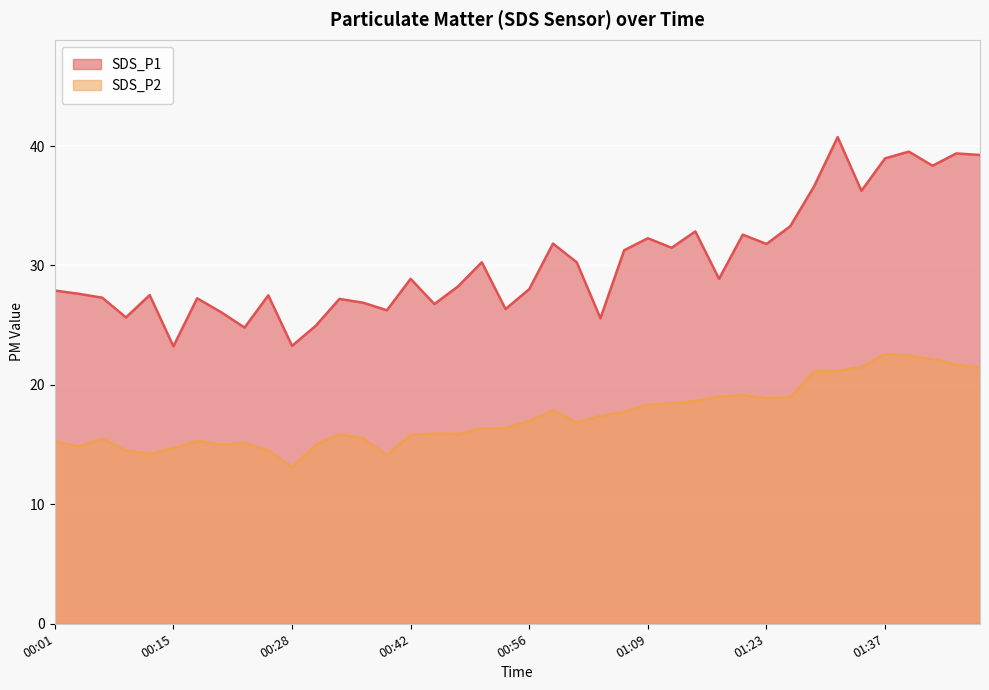

What position from the right is 01:31?

7